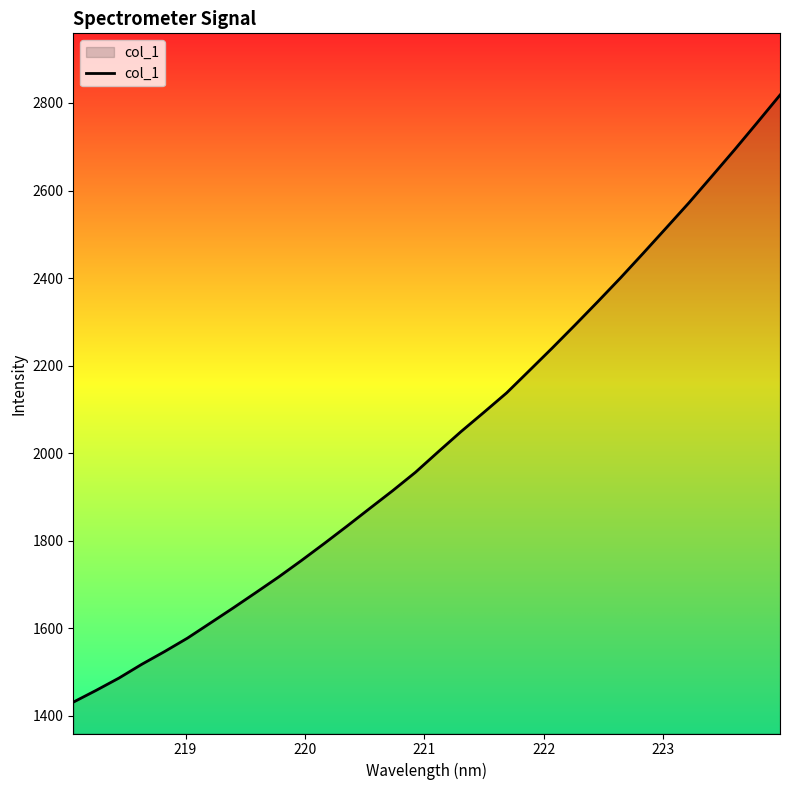

How many lines are shown in the chart?

1